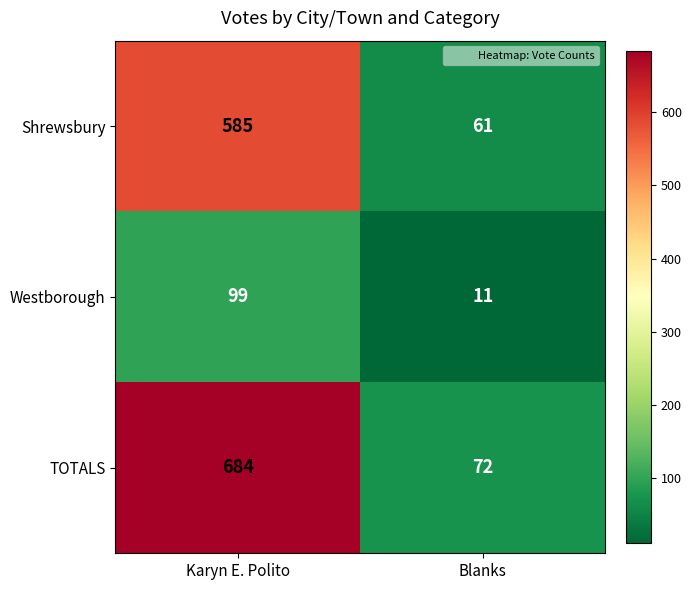

What is the sum of all TOTALS values?

756